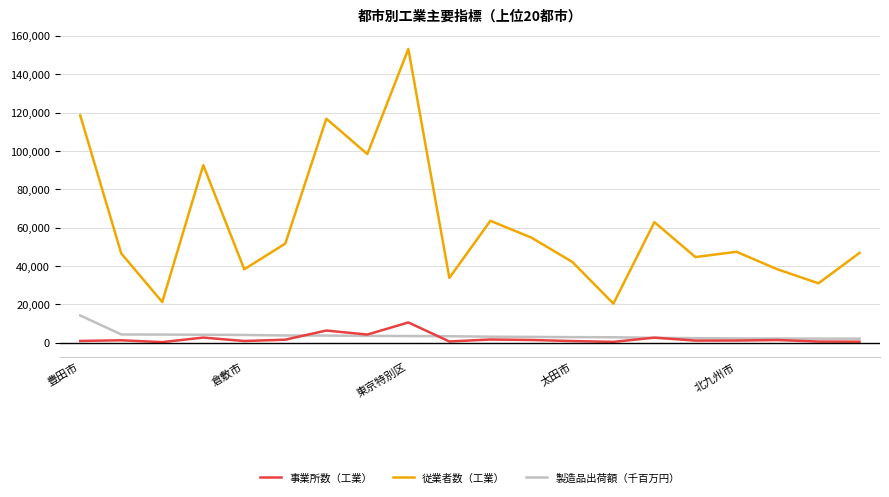

Which series has the largest range (max minus min)?

従業者数（工業）